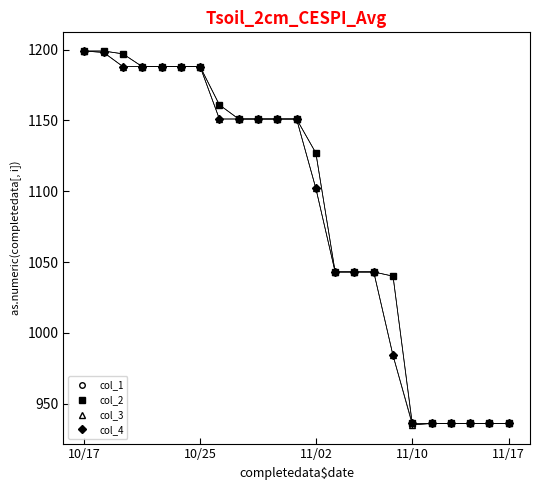

At how many categories does at least one series exceed 975?

17